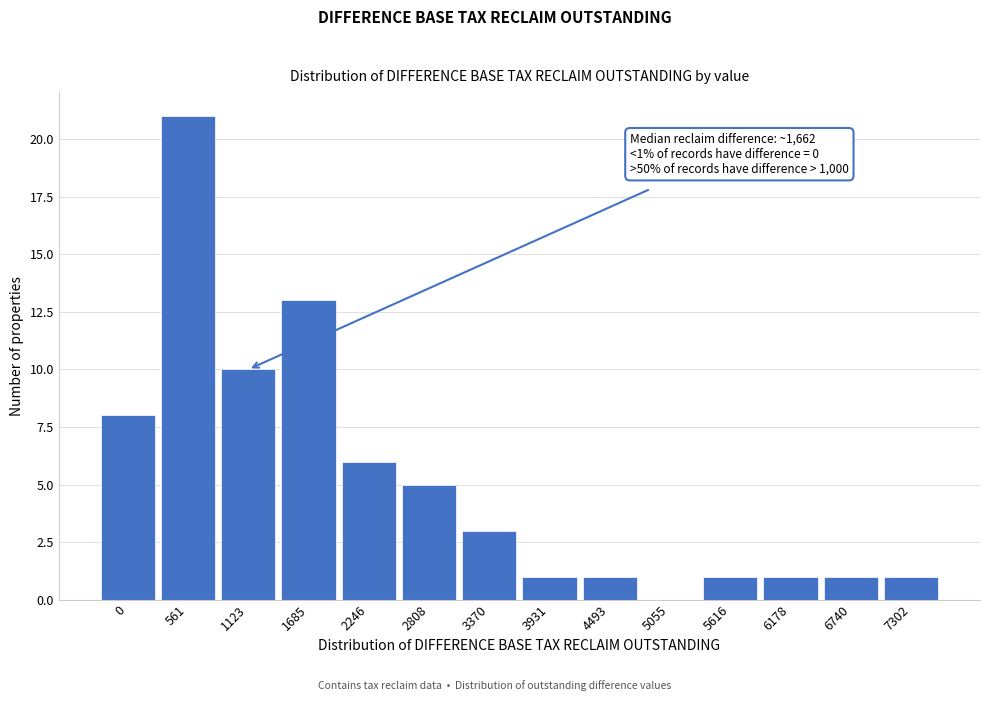

Reading right to left, list all the values displayed in this chart.

7302=1	6740=1	6178=1	5616=1	5055=0	4493=1	3931=1	3370=3	2808=5	2246=6	1685=13	1123=10	561=21	0=8